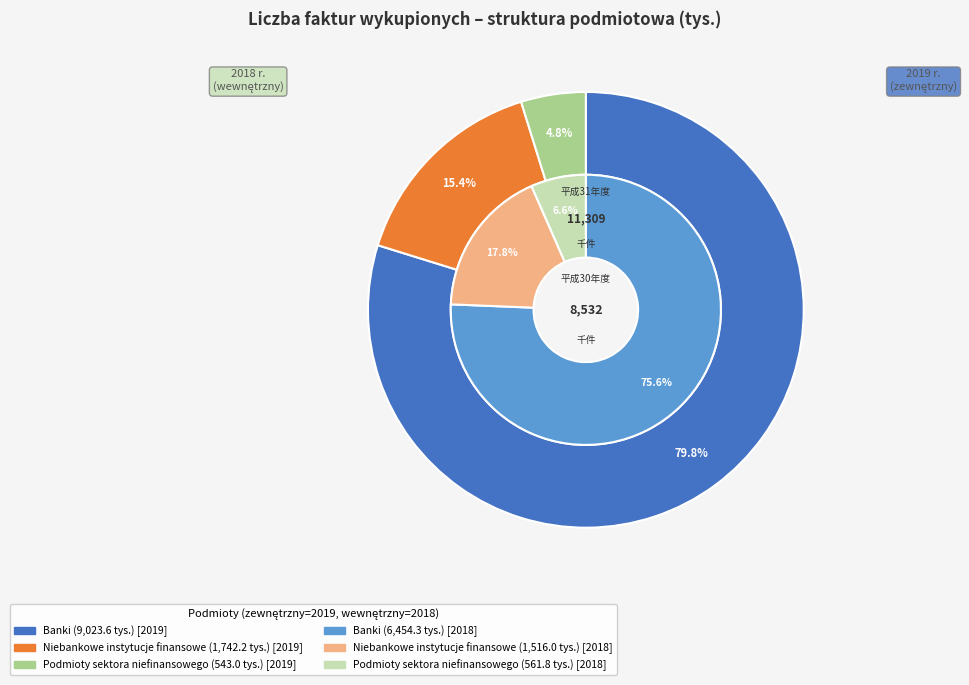

Is it true that Niebankowe instytucje finansowe is 15% of the pie?

True